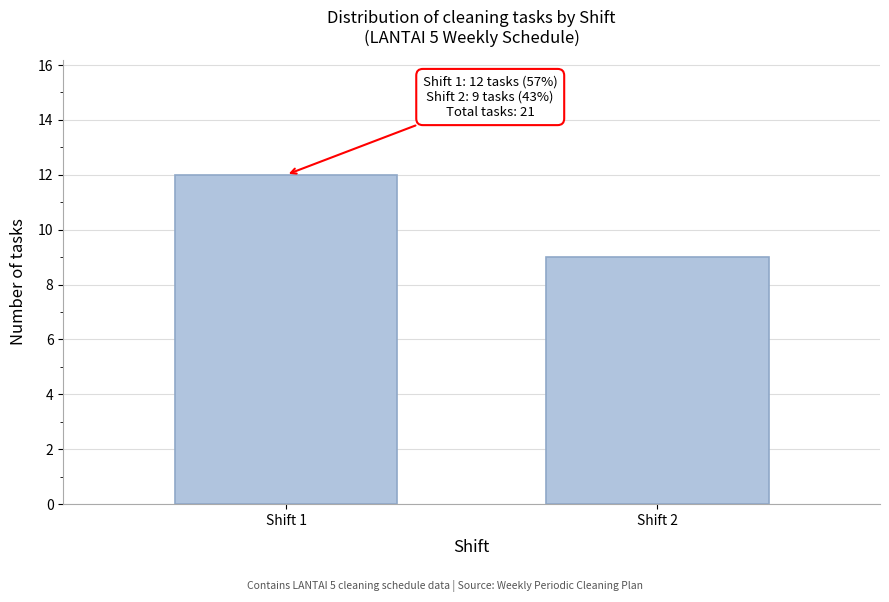

Reading right to left, what are all the values shown in this chart?

Shift 2=9	Shift 1=12